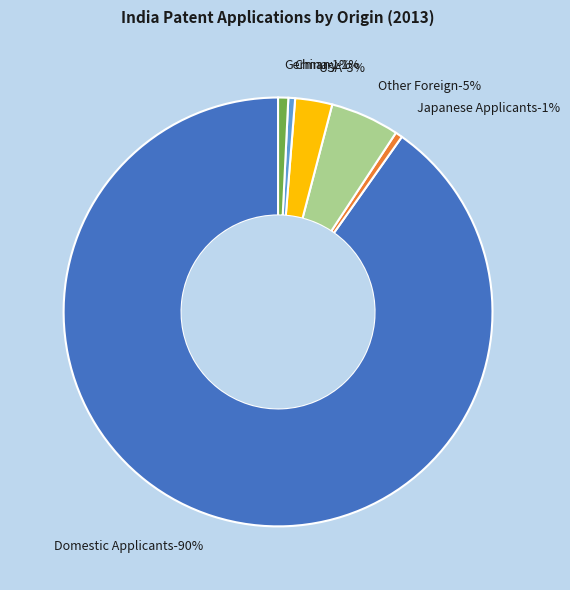

How many slices are in this pie chart?

6